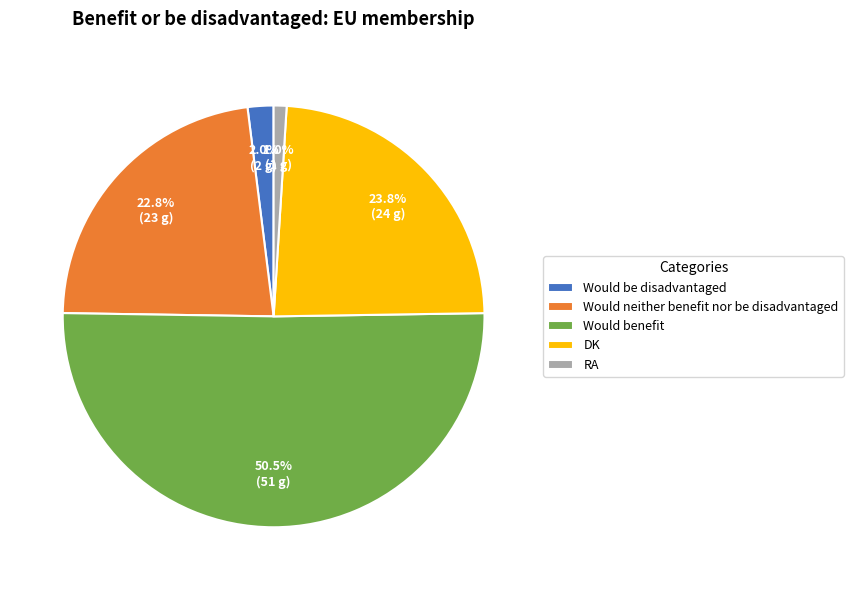

Combined, do RA and Would neither benefit nor be disadvantaged account for over 50%?

No